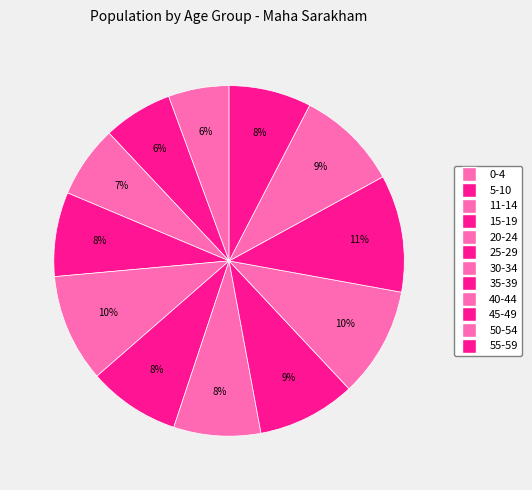

How many slices are in this pie chart?

12